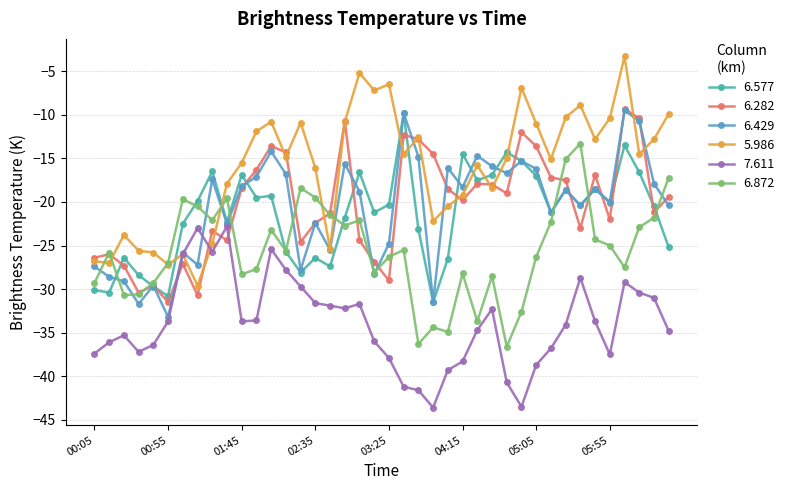

True or false: 6.577 and 6.429 intersect in this chart.

True